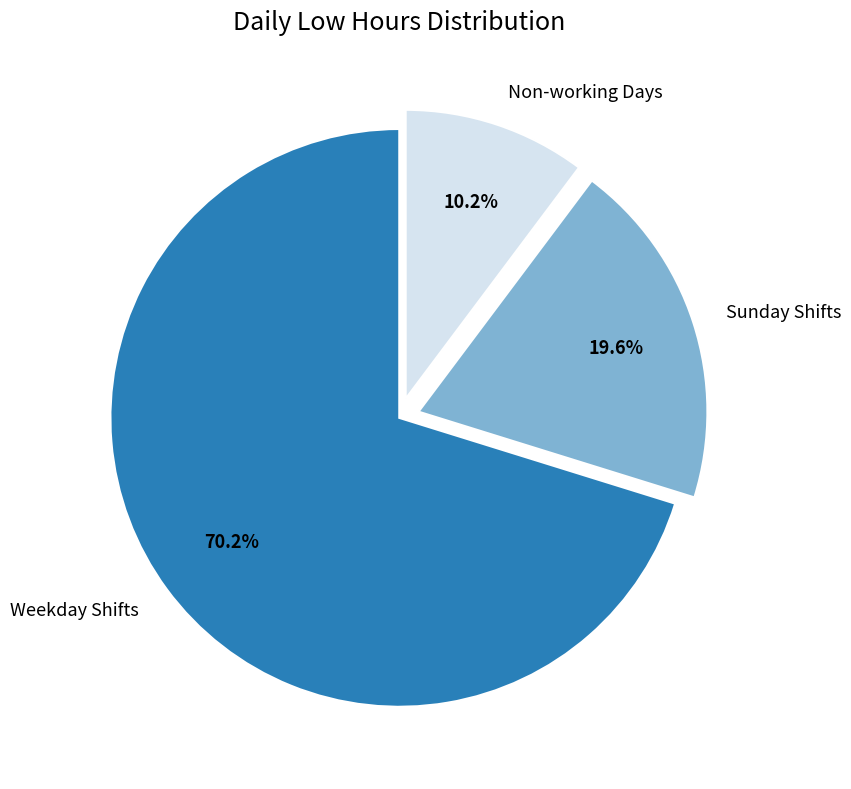

Does Weekday Shifts account for over 50% of the chart?

Yes